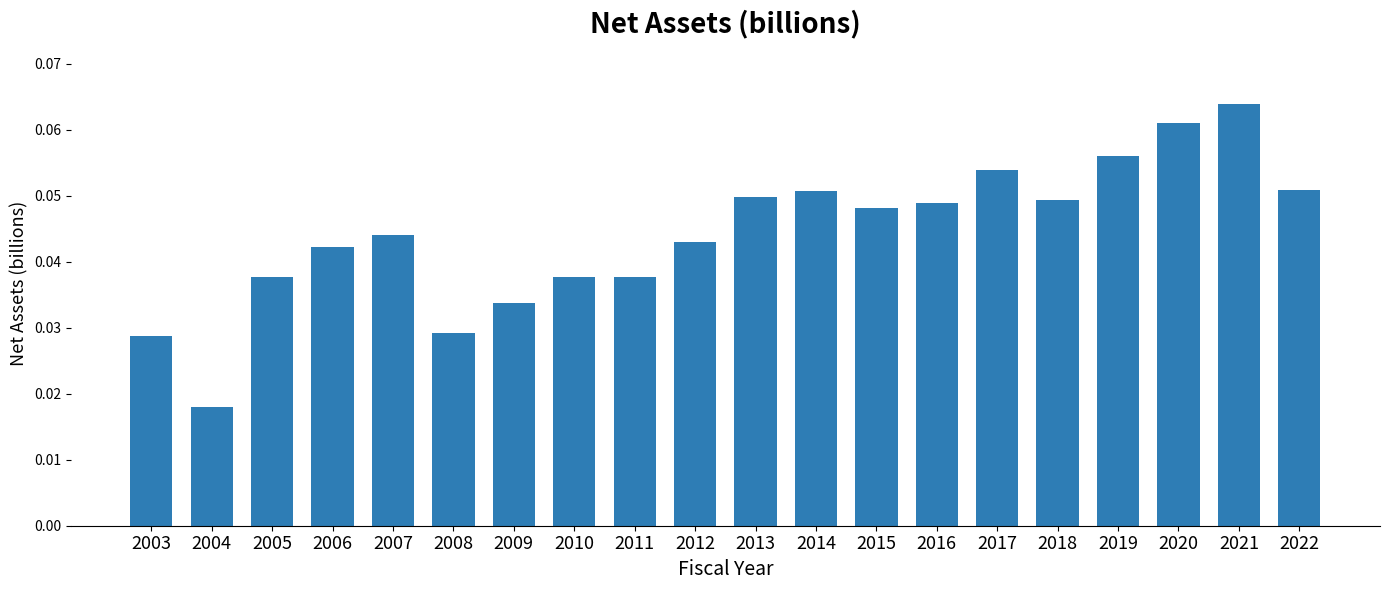

Count the values in the range 0 to 1.

20